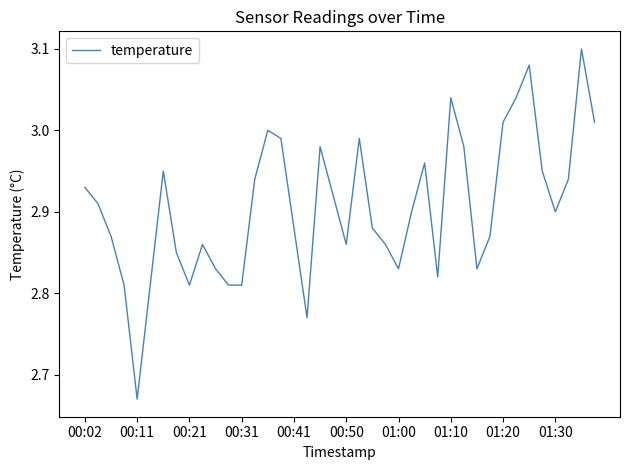

What is the difference between the maximum and minimum values?

0.4